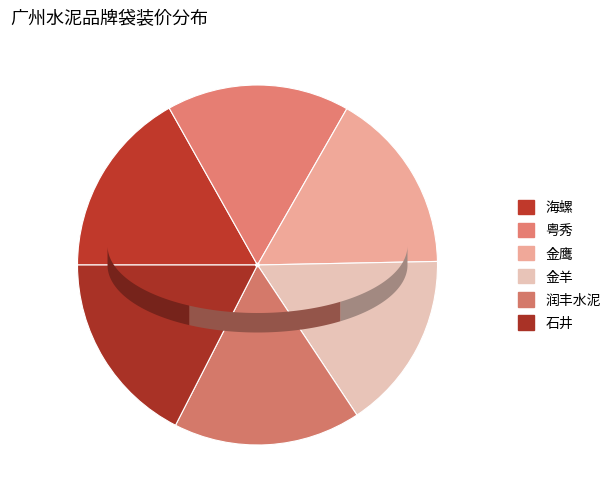

True or false: 润丰水泥 accounts for 17% of the total.

True